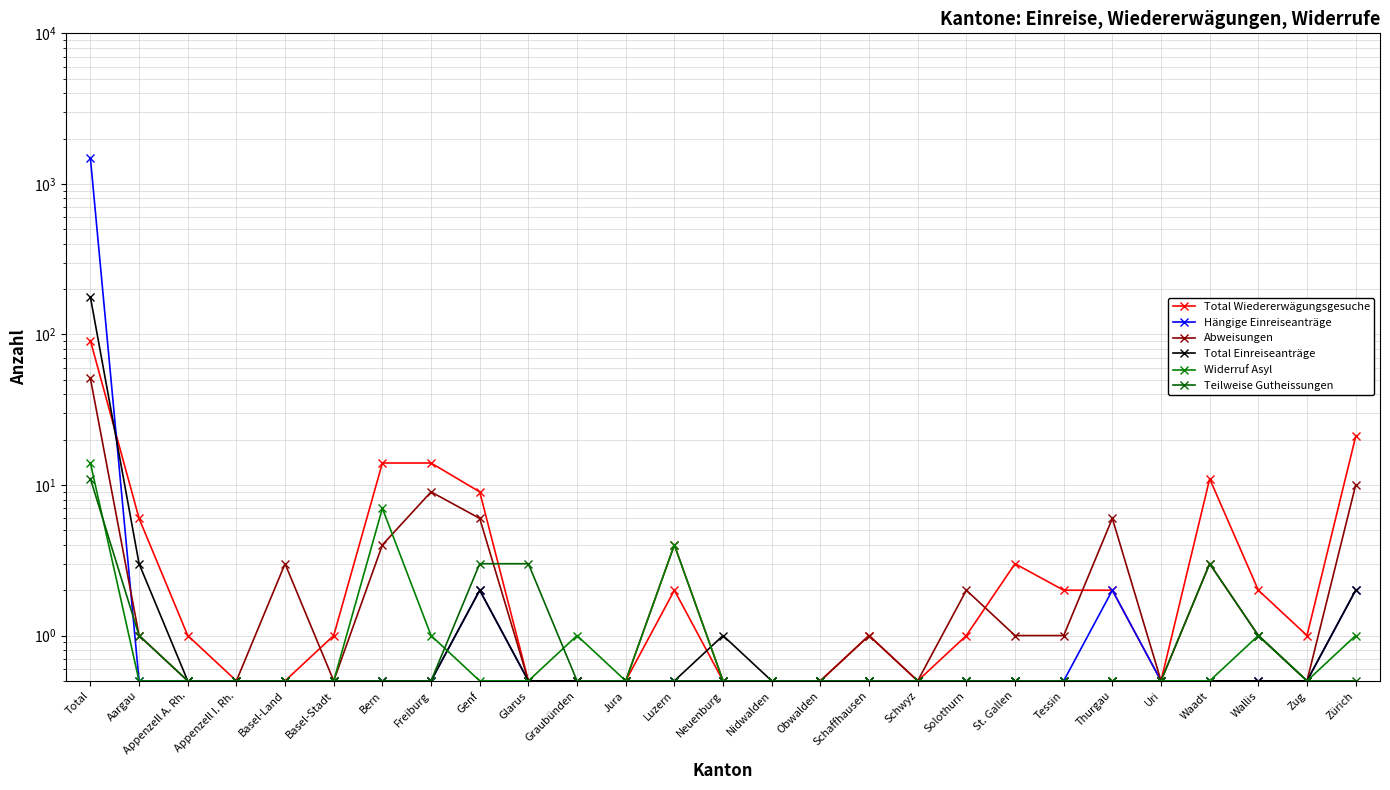

What are all the series names shown in the legend?

Total Wiedererwägungsgesuche, Hängige Einreiseanträge, Abweisungen, Total Einreiseanträge, Widerruf Asyl, Teilweise Gutheissungen